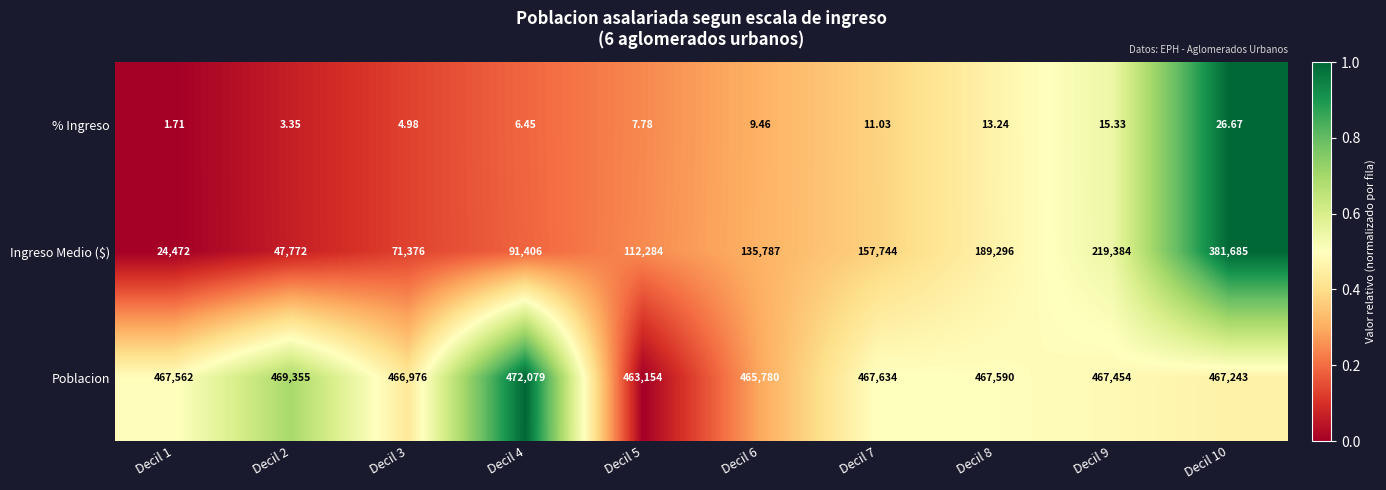

Is the value of Poblacion at Decil 1 greater than the value of Ingreso Medio ($) at Decil 6?

Yes